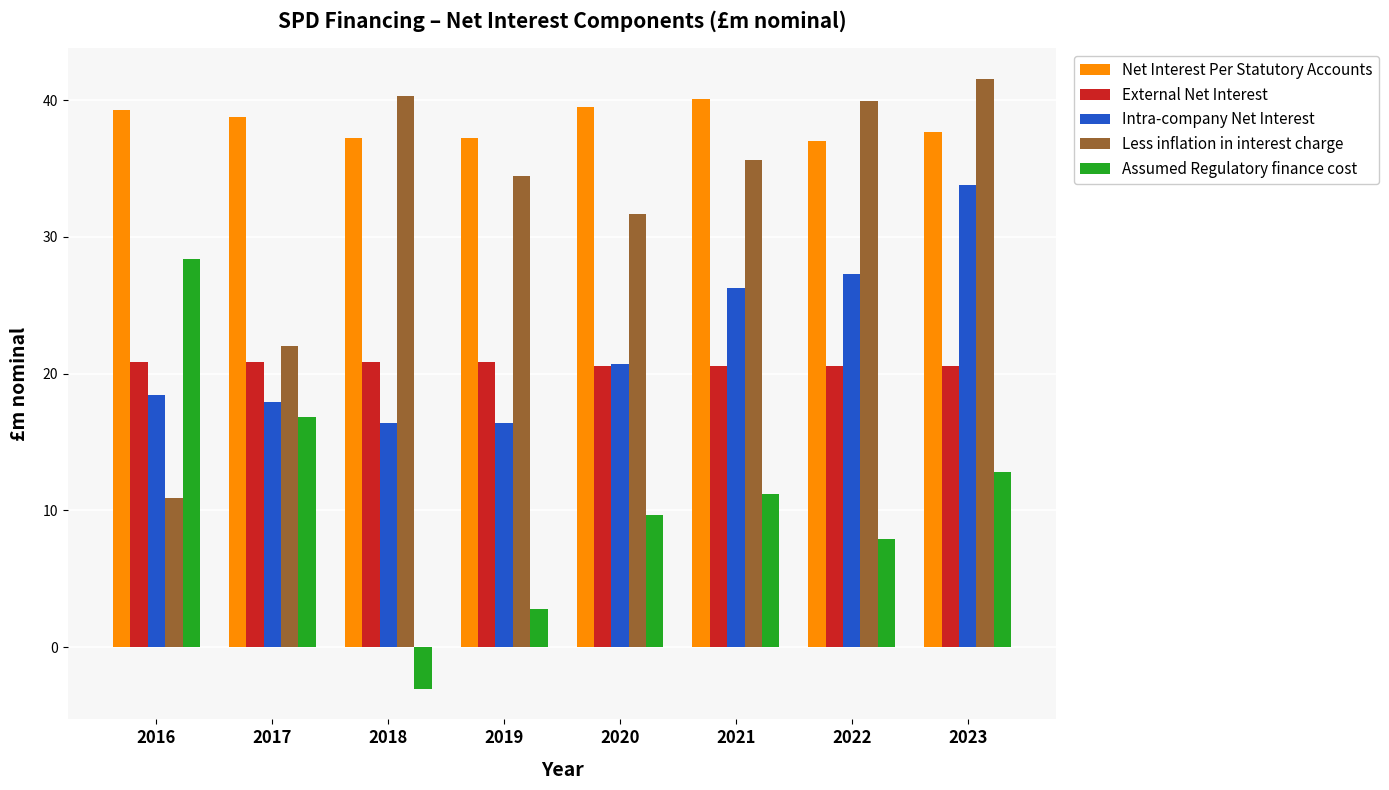

What is the spread (max minus min) of values at 2019?

34.5